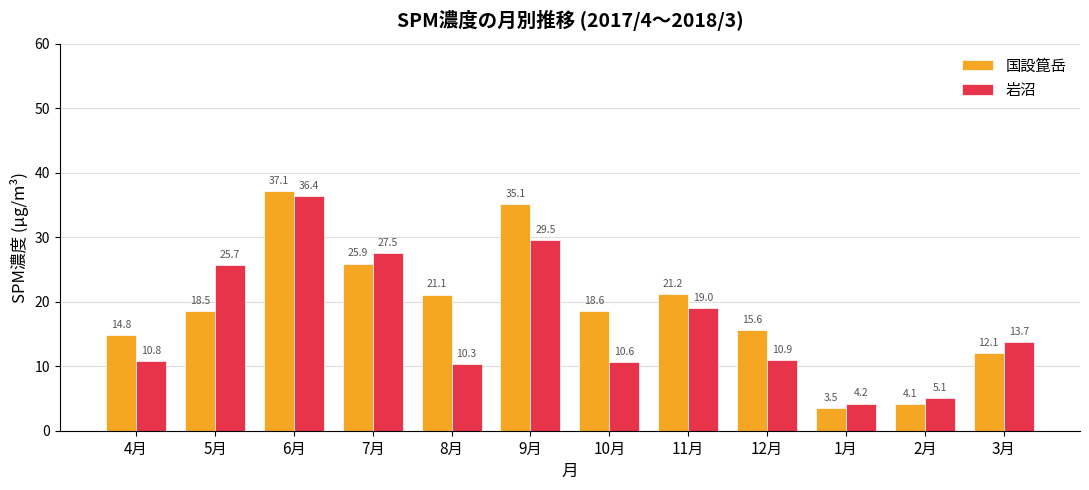

What position from the right is 4月?

12